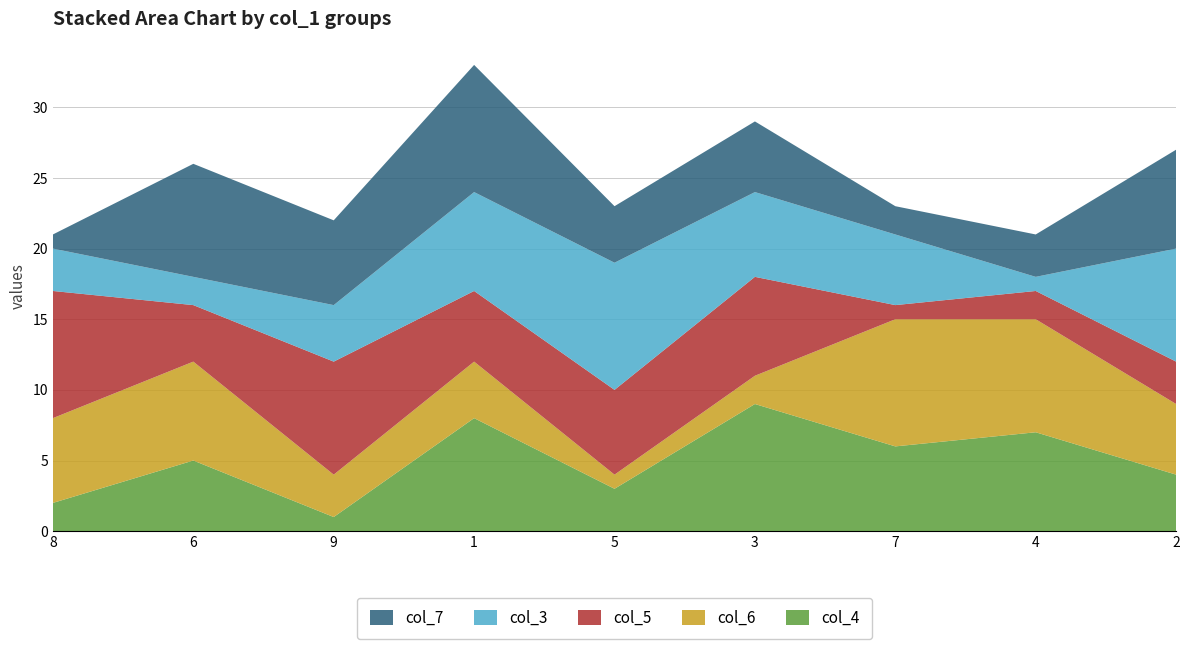

Reading right to left, list all the values displayed in this chart.

col_4: 2=4	4=7	7=6	3=9	5=3	1=8	9=1	6=5	8=2
col_6: 2=5	4=8	7=9	3=2	5=1	1=4	9=3	6=7	8=6
col_5: 2=3	4=2	7=1	3=7	5=6	1=5	9=8	6=4	8=9
col_3: 2=8	4=1	7=5	3=6	5=9	1=7	9=4	6=2	8=3
col_7: 2=7	4=3	7=2	3=5	5=4	1=9	9=6	6=8	8=1